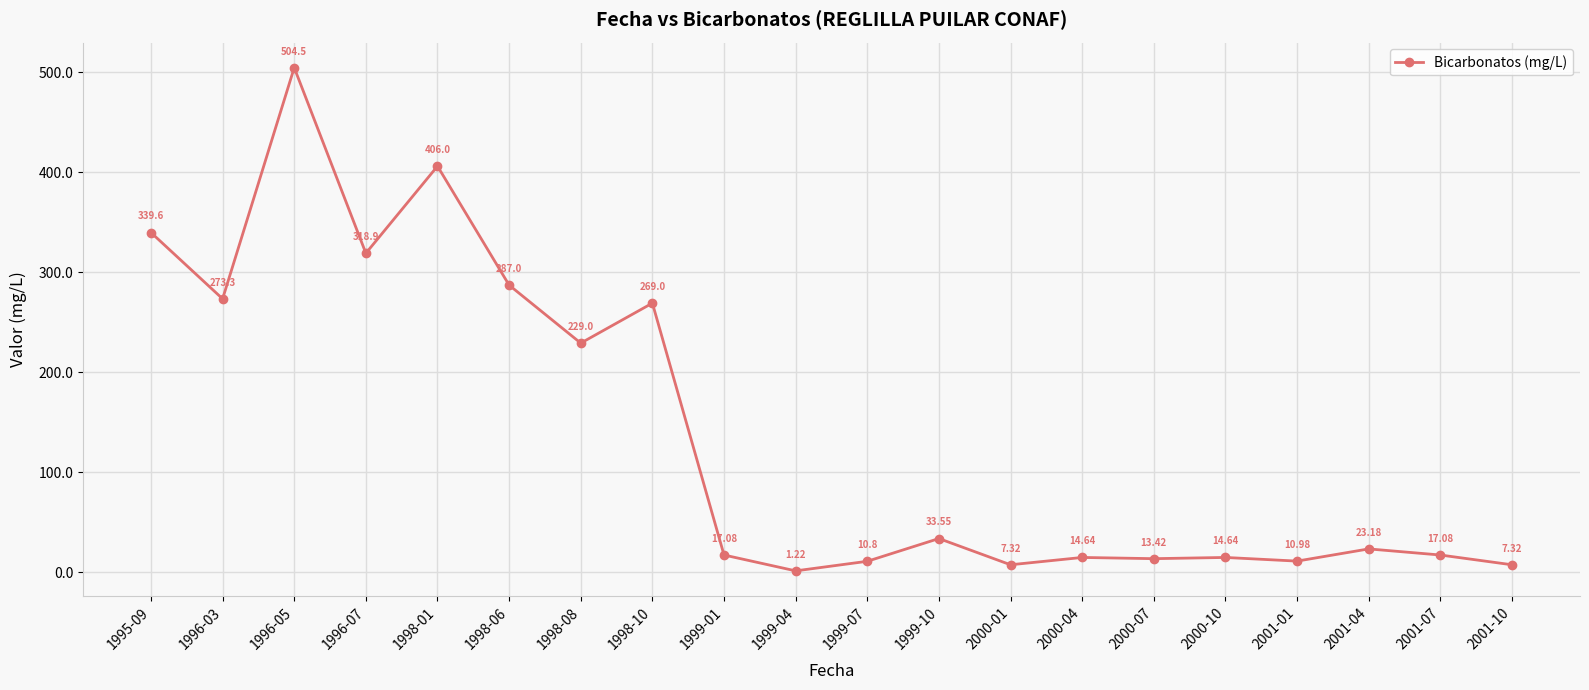

The value at 2001-01 is 11.0. True or false?

True